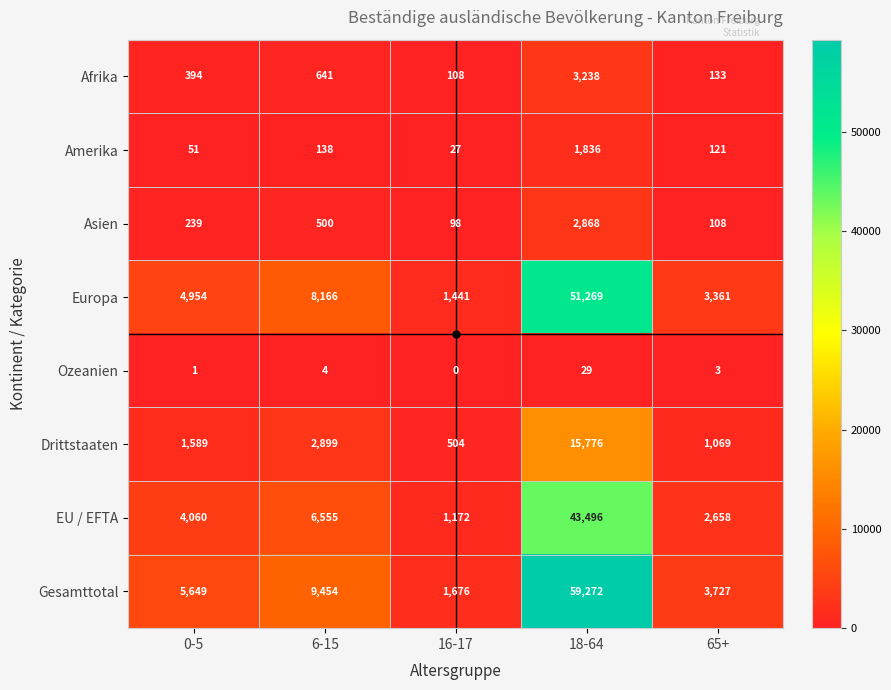

The value of Drittstaaten at 0-5 is 428. True or false?

False